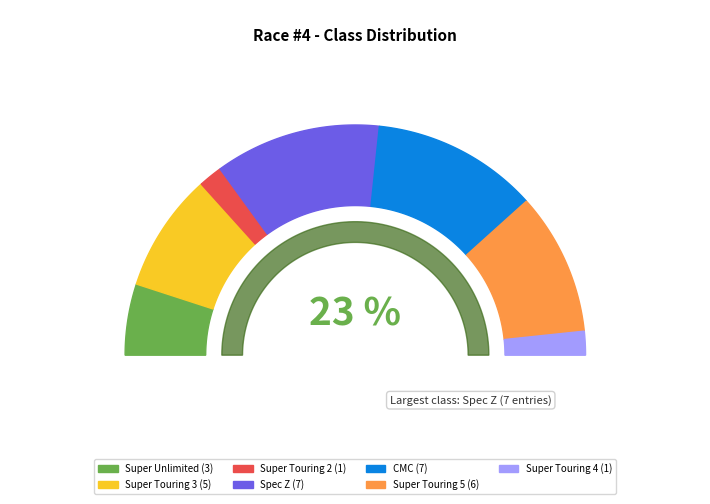

What percentage is the Super Touring 2 slice, to the nearest percent?

3%